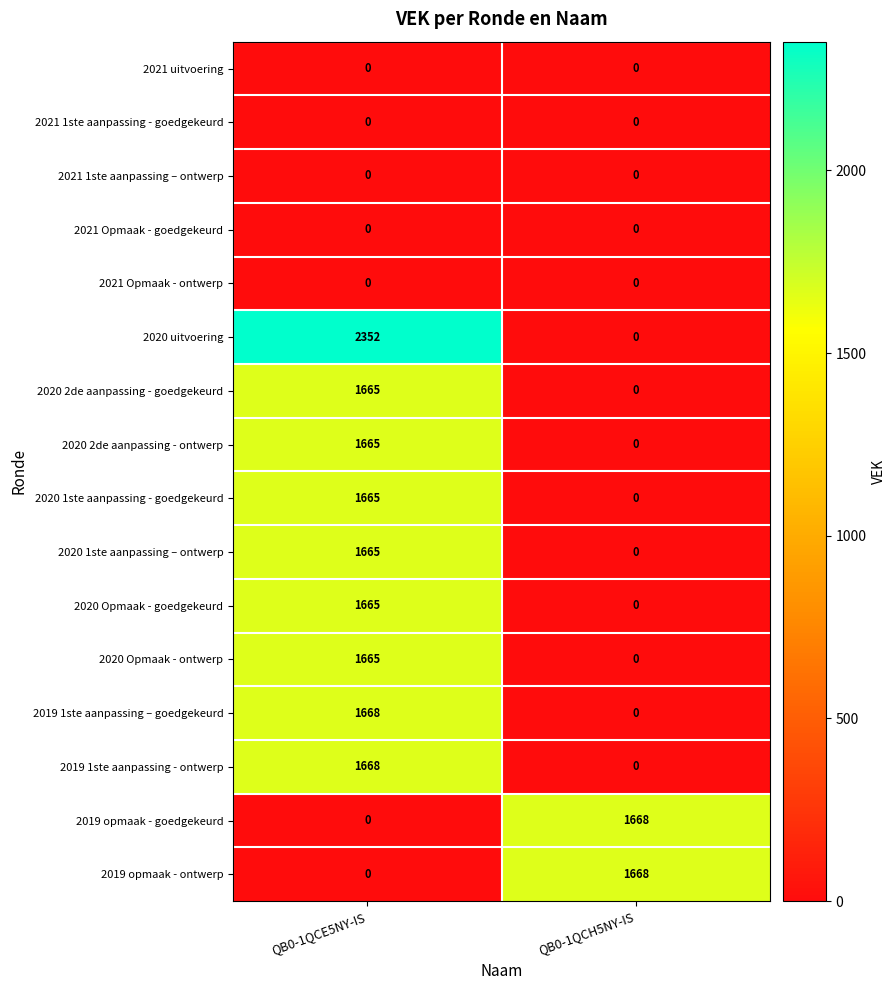

Count the number of categories in the chart.

2